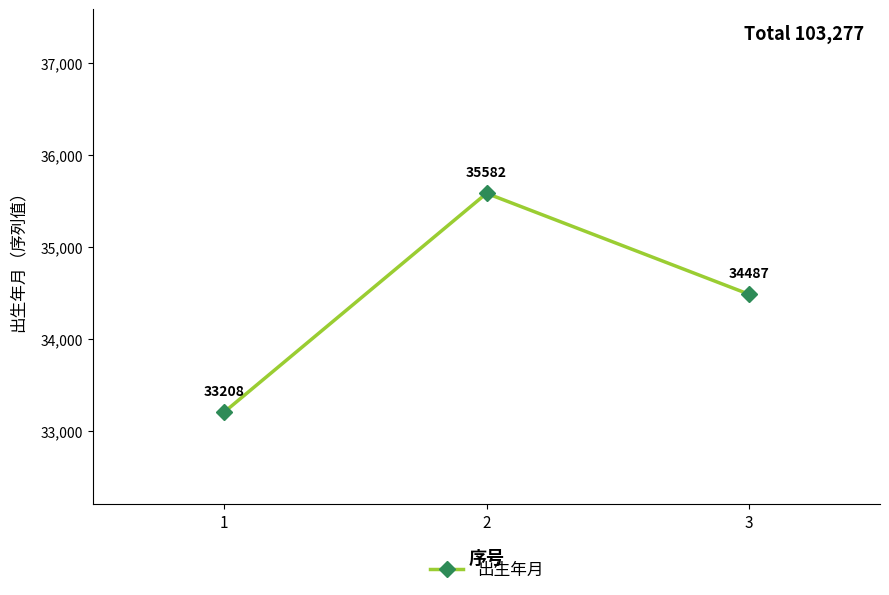

The chart shows a value of 35582 at 2. True or false?

True